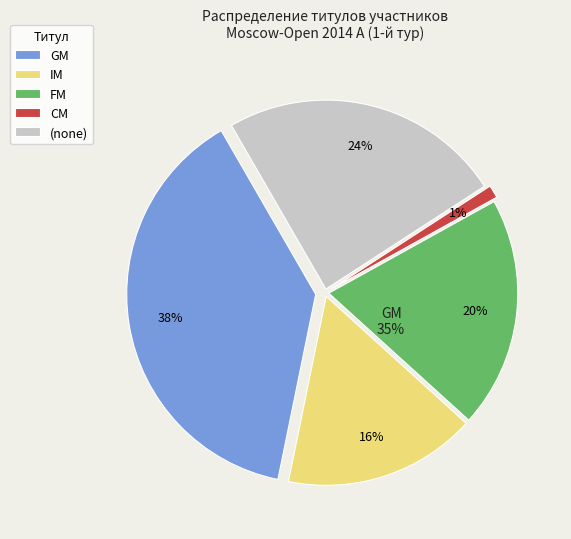

Rank the categories by value from highest to lowest.

GM, , FM, IM, CM